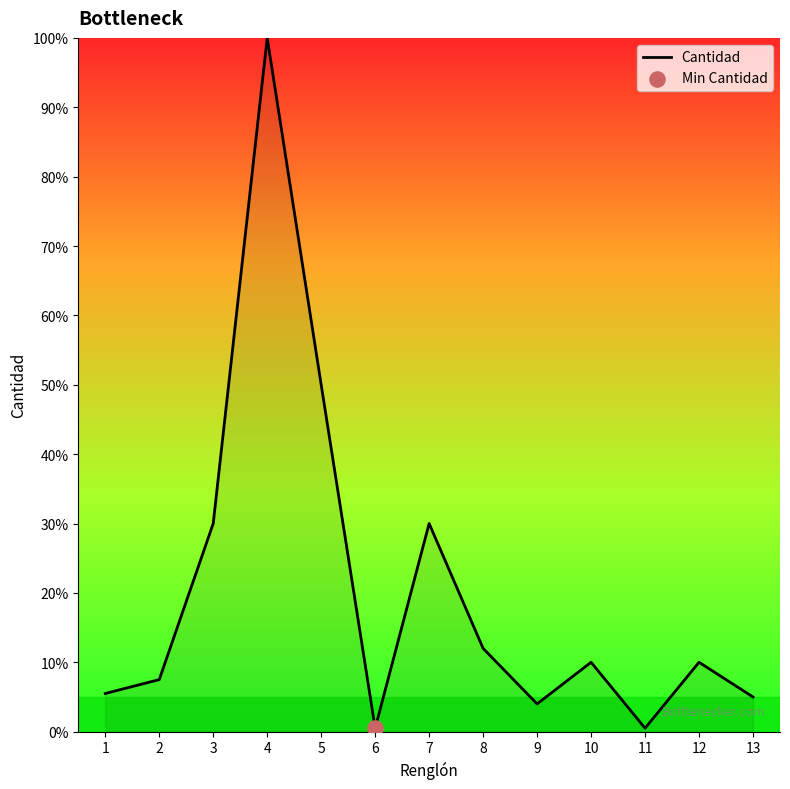

What is the change in value from 7 to 11?

-29.5